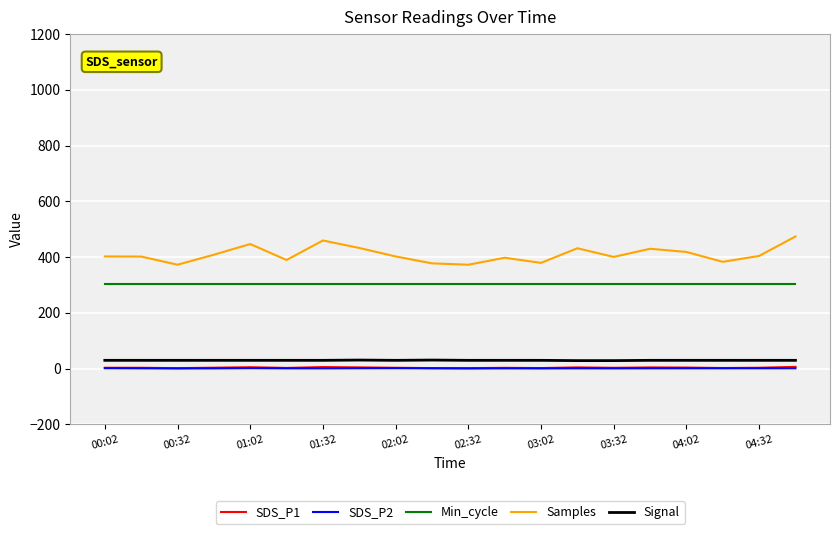

Which series has the widest spread of values?

Samples